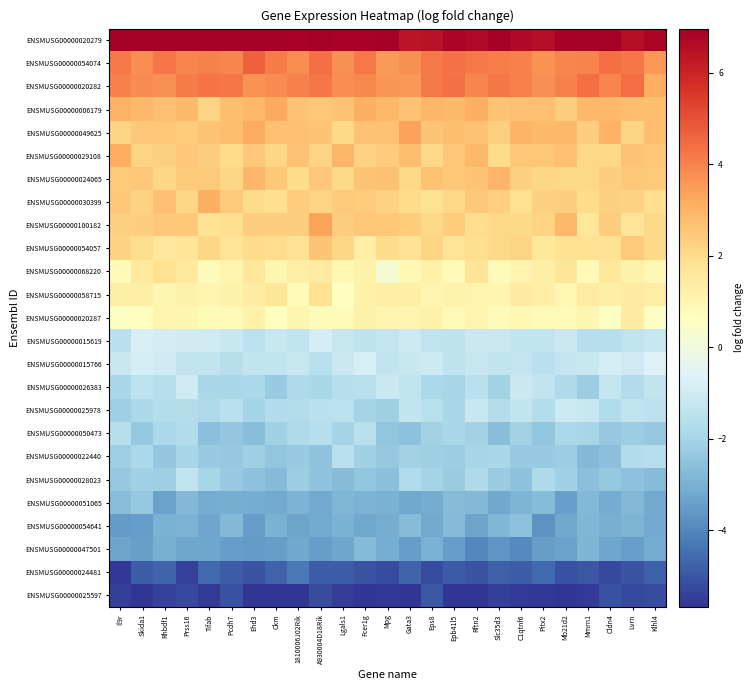

What is the difference between the highest and lowest values at Tifab?

12.4